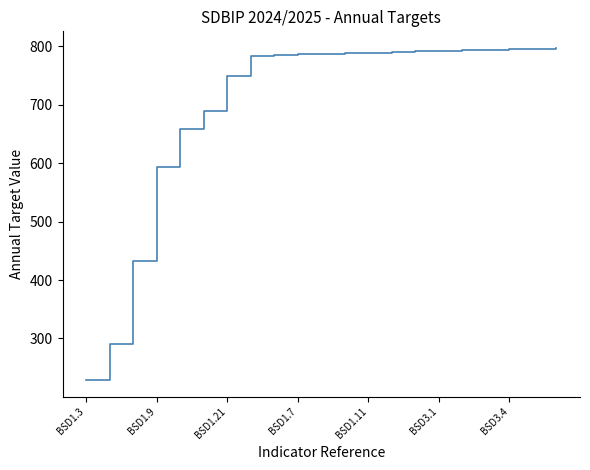

What is the smallest value displayed?

229